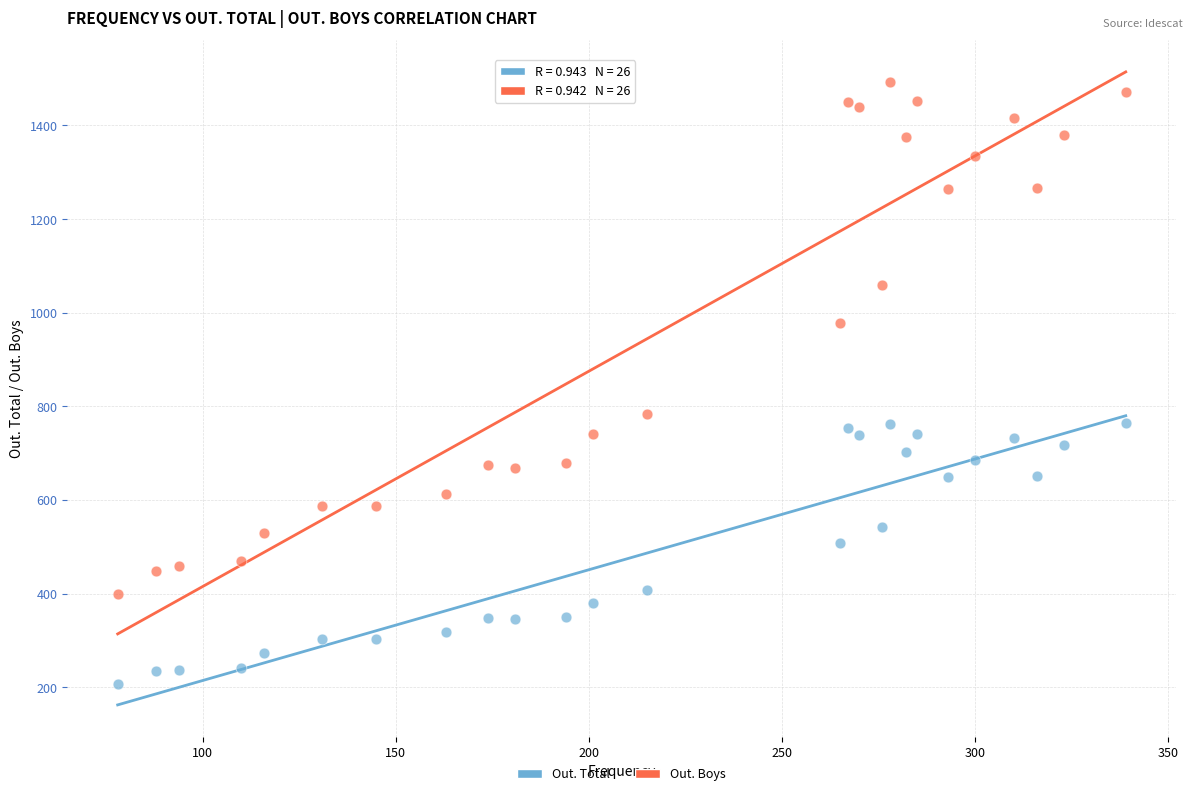

Which series reaches the minimum Y coordinate?

Out. Total